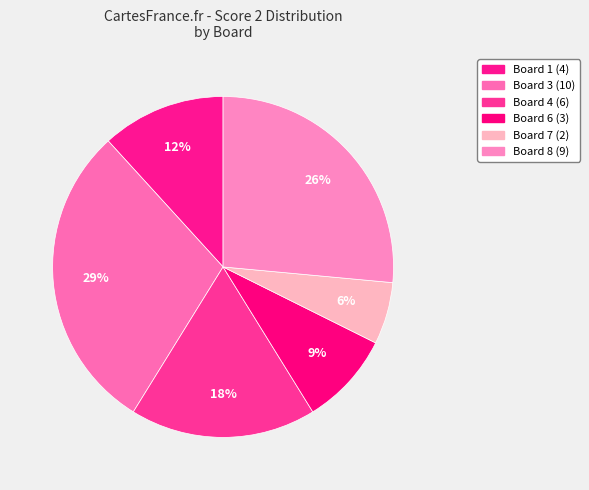

Is there a majority slice in this chart?

No